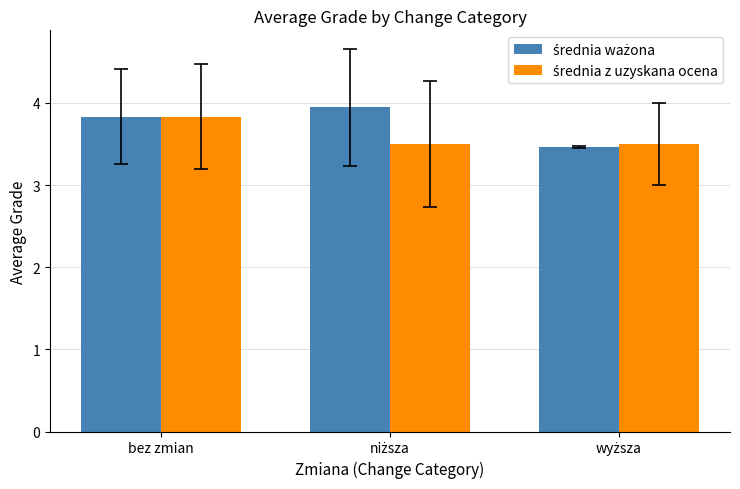

What is the label of the 1st bar from the left?

bez zmian